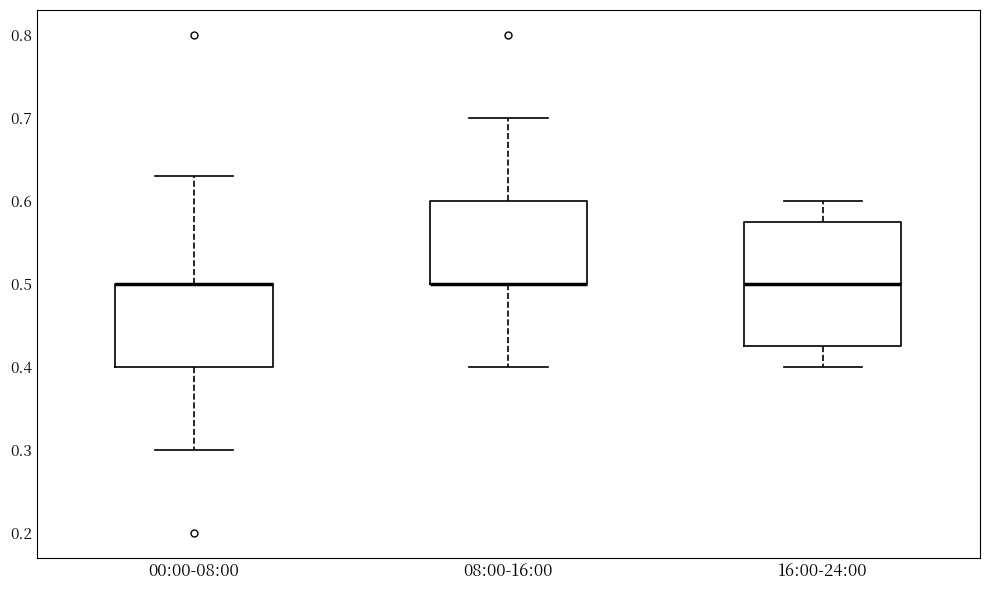

Reading left to right, transcribe this box plot: for each box, give where its median line is, the range the box spans, and where its two whiskers end, as read against the y-axis. The values are not printed on the chart, so give them approximately, as read against the axis.

00:00-08:00: median 0.50 (drawn on the box's upper edge), box 0.40 to 0.50, whiskers 0.30 to 0.63
08:00-16:00: median 0.50 (drawn on the box's lower edge), box 0.50 to 0.60, whiskers 0.40 to 0.70
16:00-24:00: median 0.50, box 0.43 to 0.58, whiskers 0.40 to 0.60